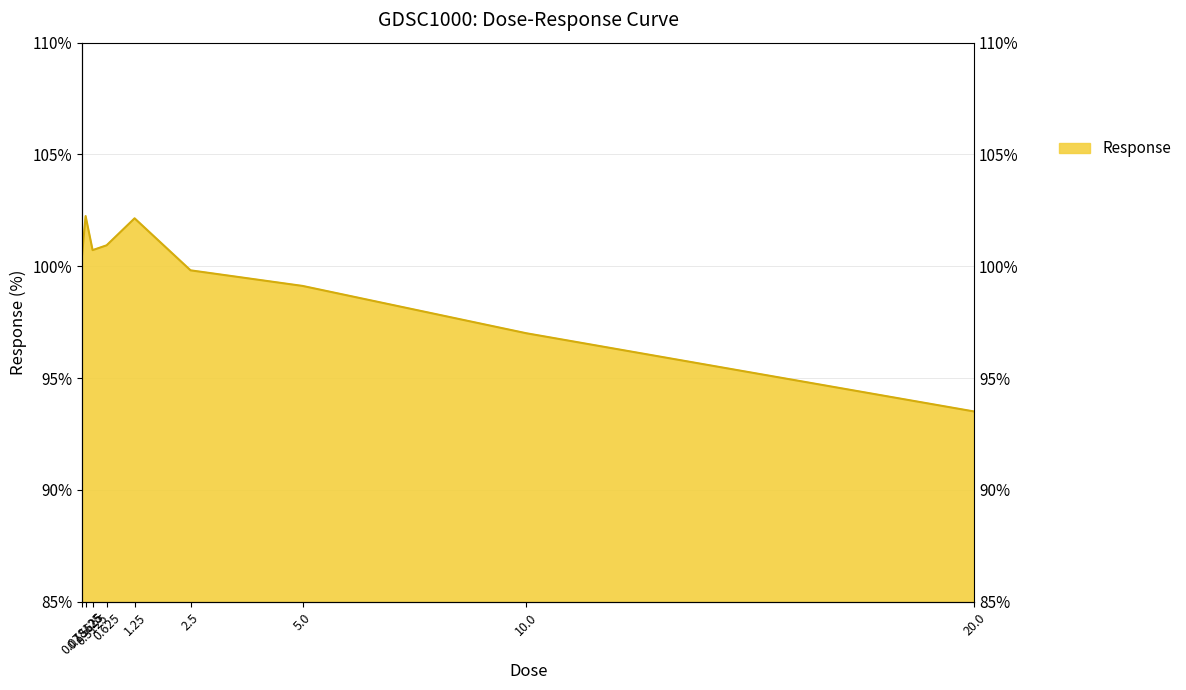

What is the minimum value shown in the chart?

93.5